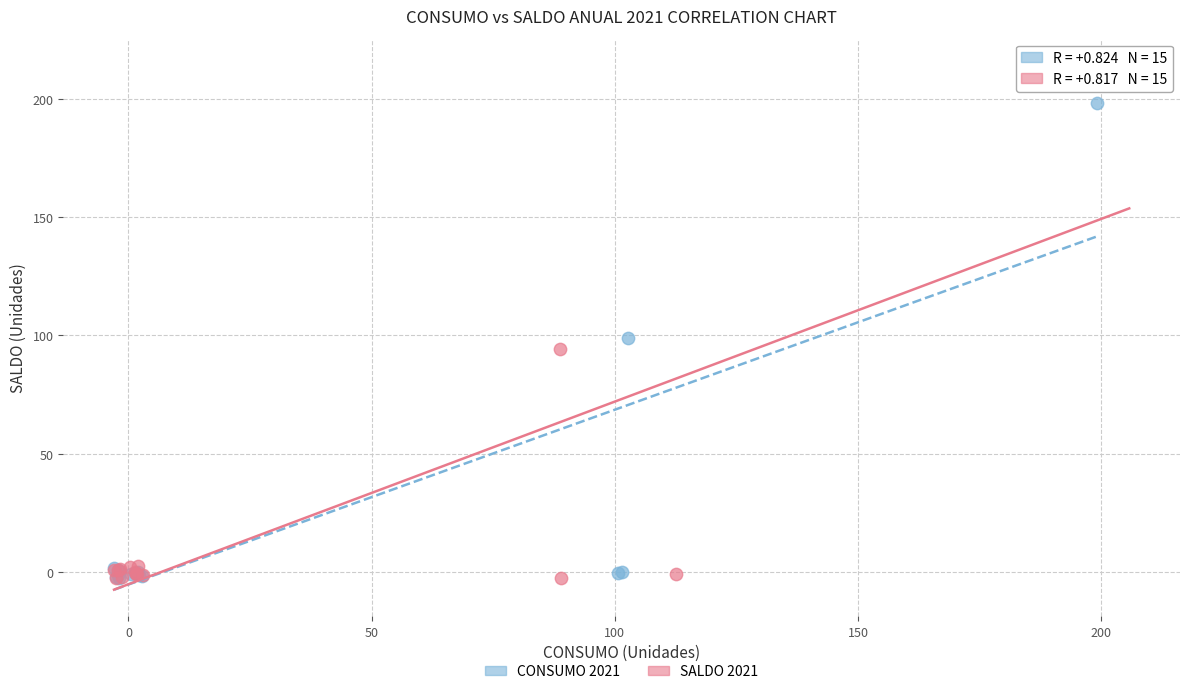

Which series reaches the maximum Y coordinate?

SALDO 2021